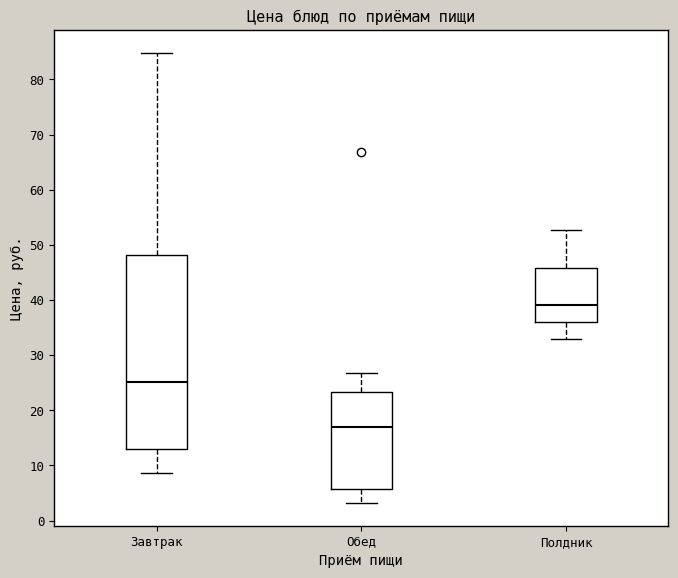

Where does the median line of the box for Обед sit on the y-axis? The values are not printed on the chart, so give them approximately, as read against the axis.

17